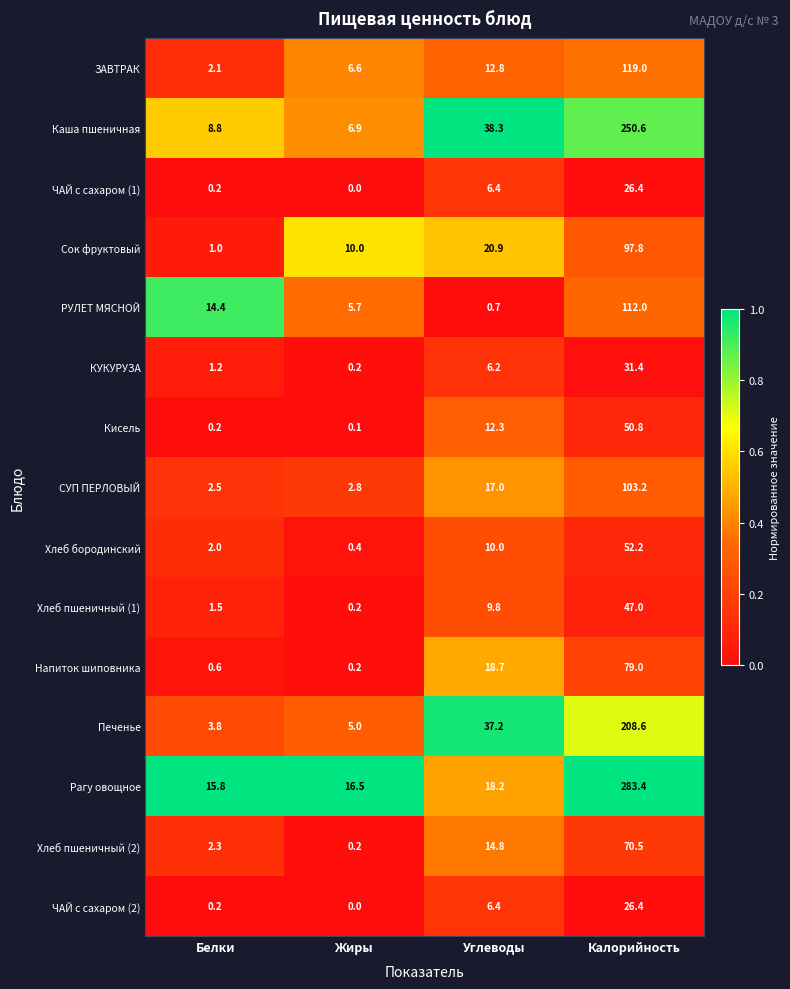

The Хлеб пшеничный (1) series shows 9.8 at Углеводы. True or false?

True